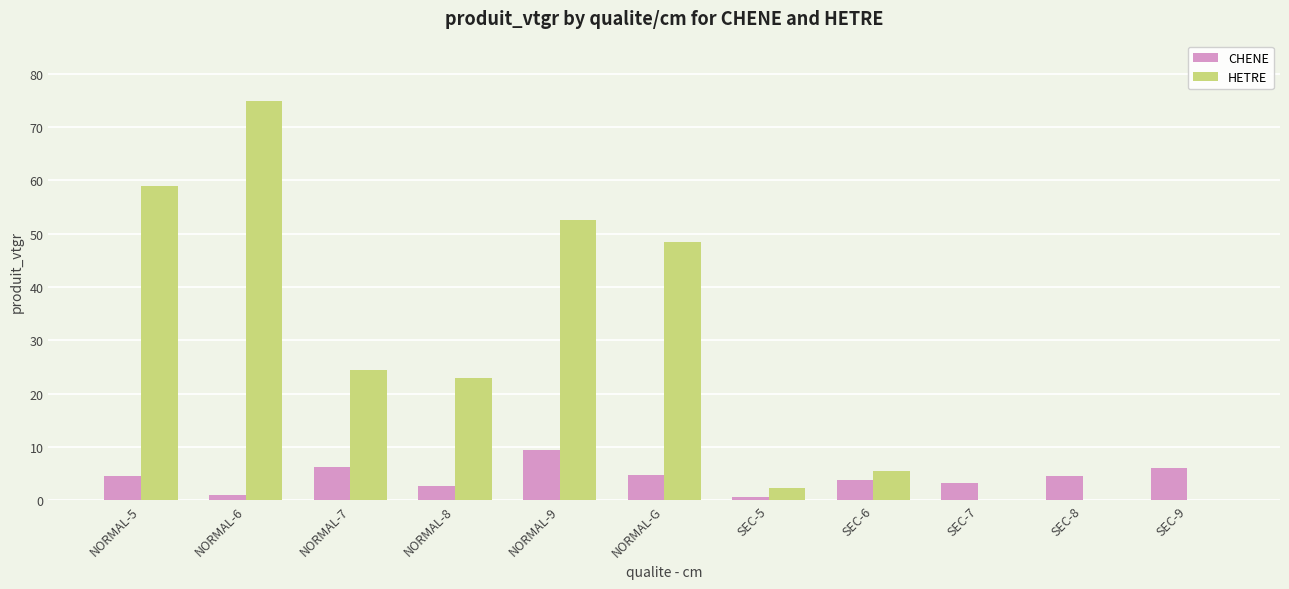

Where does the HETRE series first go above 22?

NORMAL-5